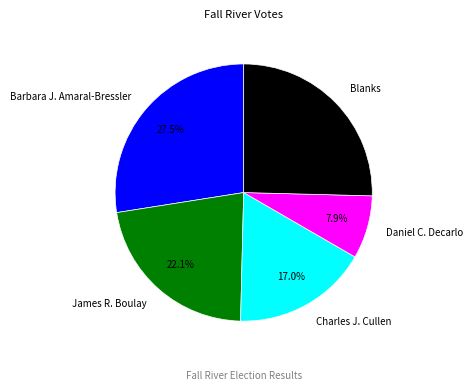

Which category has the biggest portion of the pie?

Barbara J. Amaral-Bressler